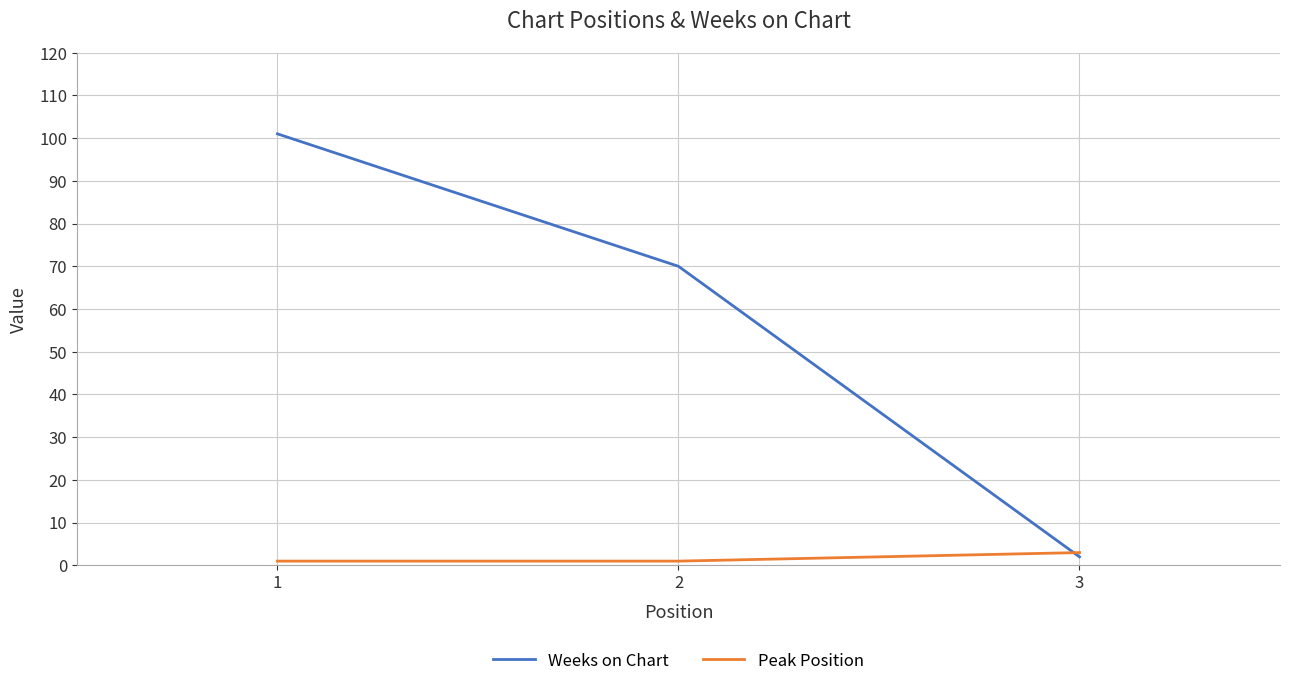

Is the value of Peak Position at 2 greater than the value of Weeks on Chart at 1?

No